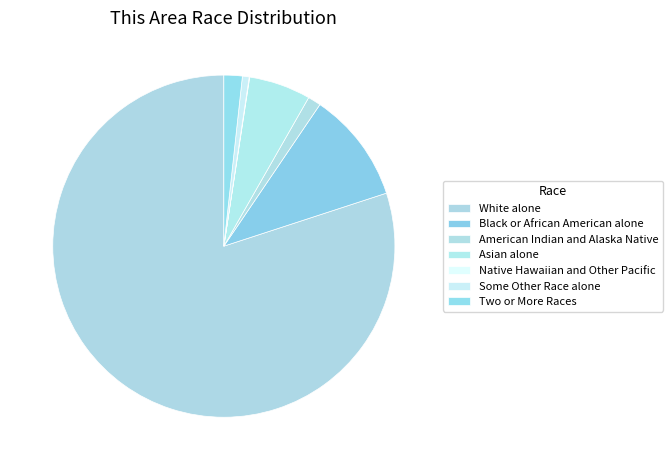

What is the smallest slice in the pie chart?

Native Hawaiian and Other Pacific